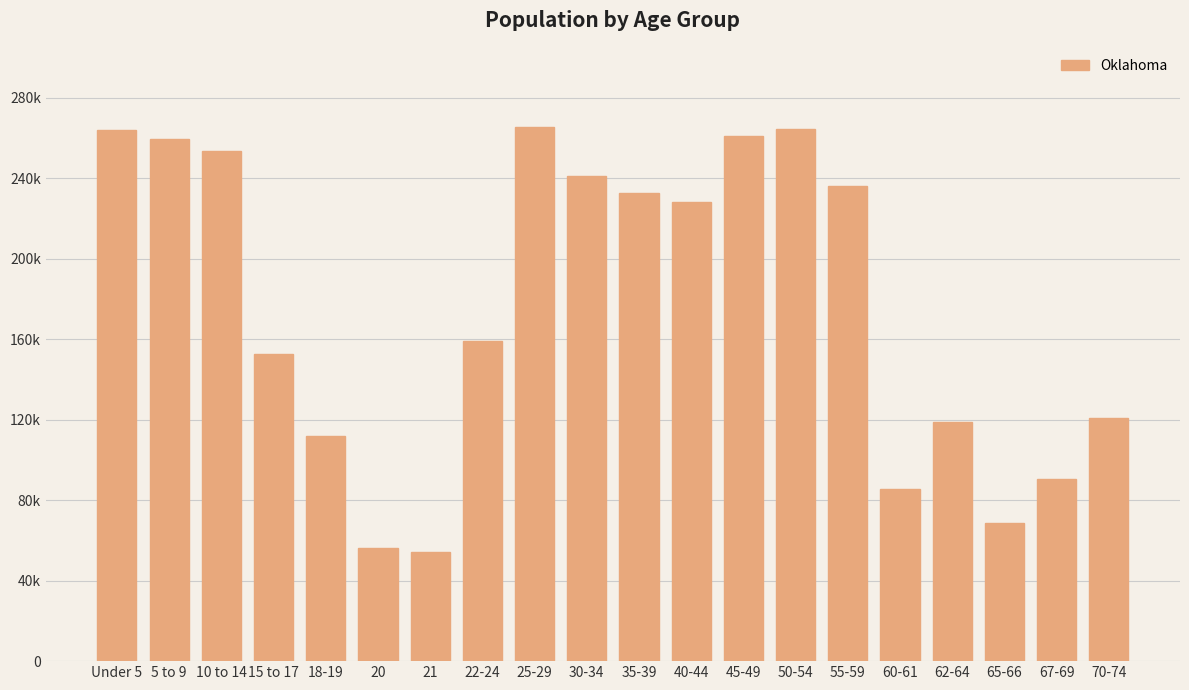

What is the label of the 14th bar from the left?

50-54